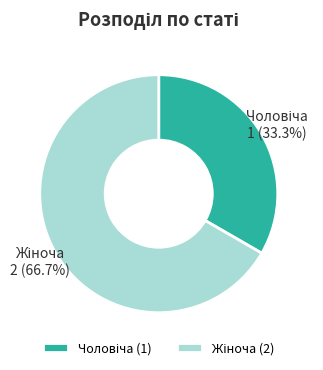

Does any single category account for the majority?

Yes